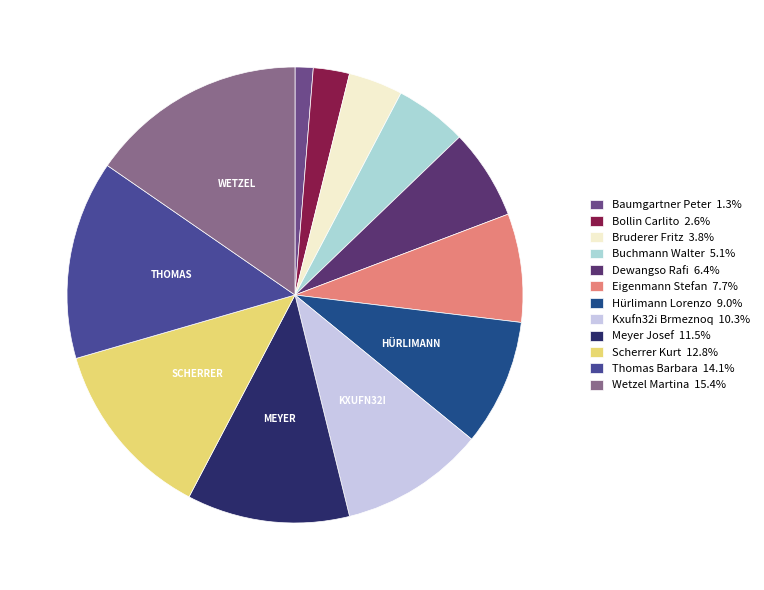

How many slices are in this pie chart?

12